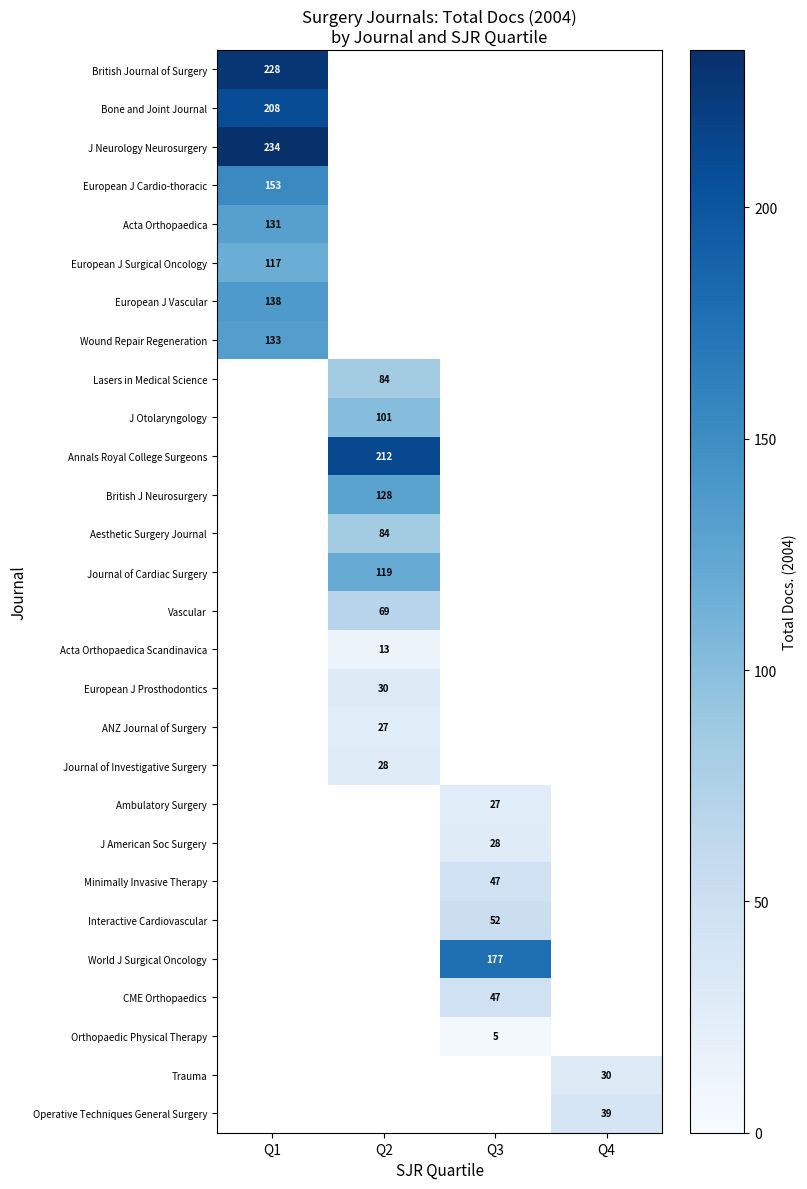

Which category has the highest value across all series?

Q1